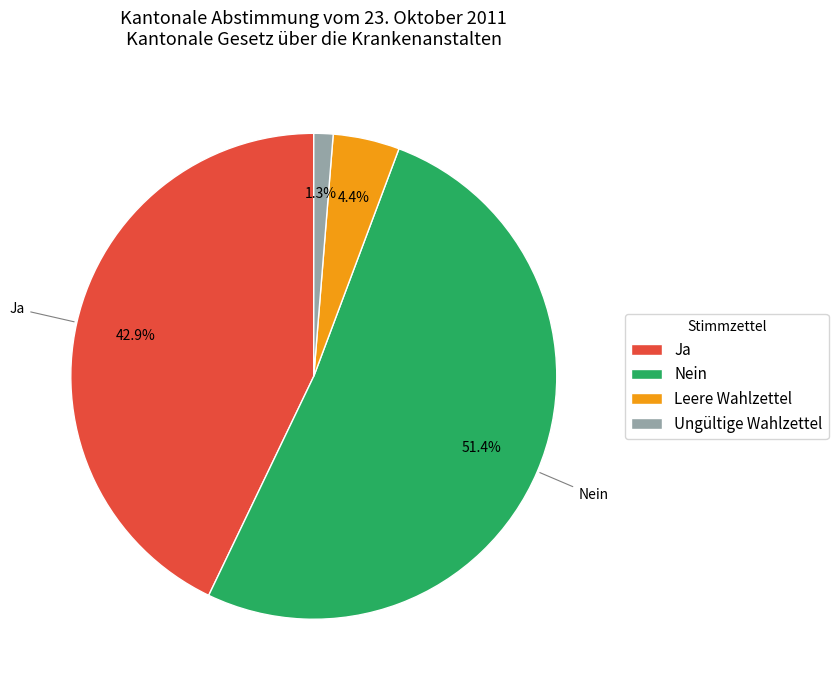

To the nearest percent, what percentage of the pie is Leere Wahlzettel?

4%